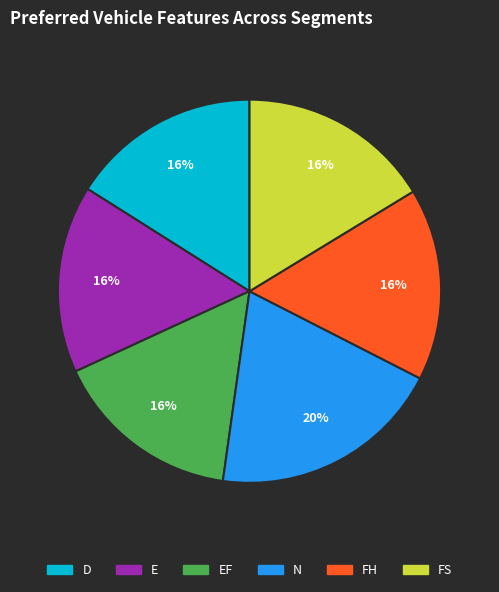

Is there a majority slice in this chart?

No